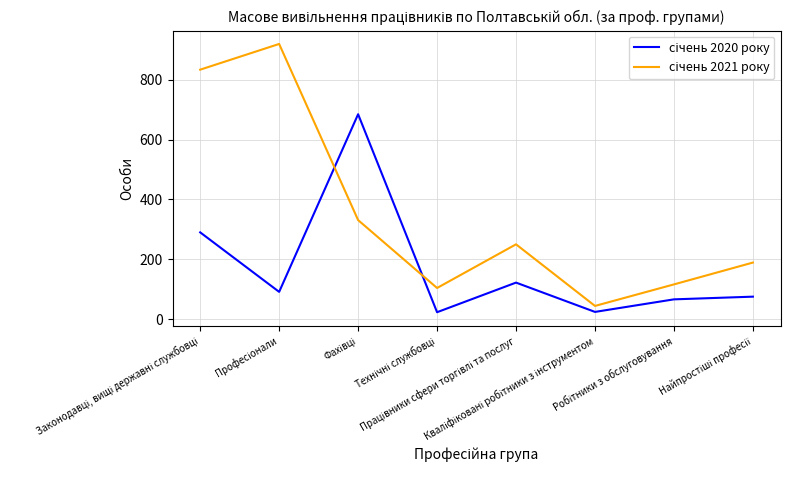

Does the chart display data point markers on the line(s)?

No